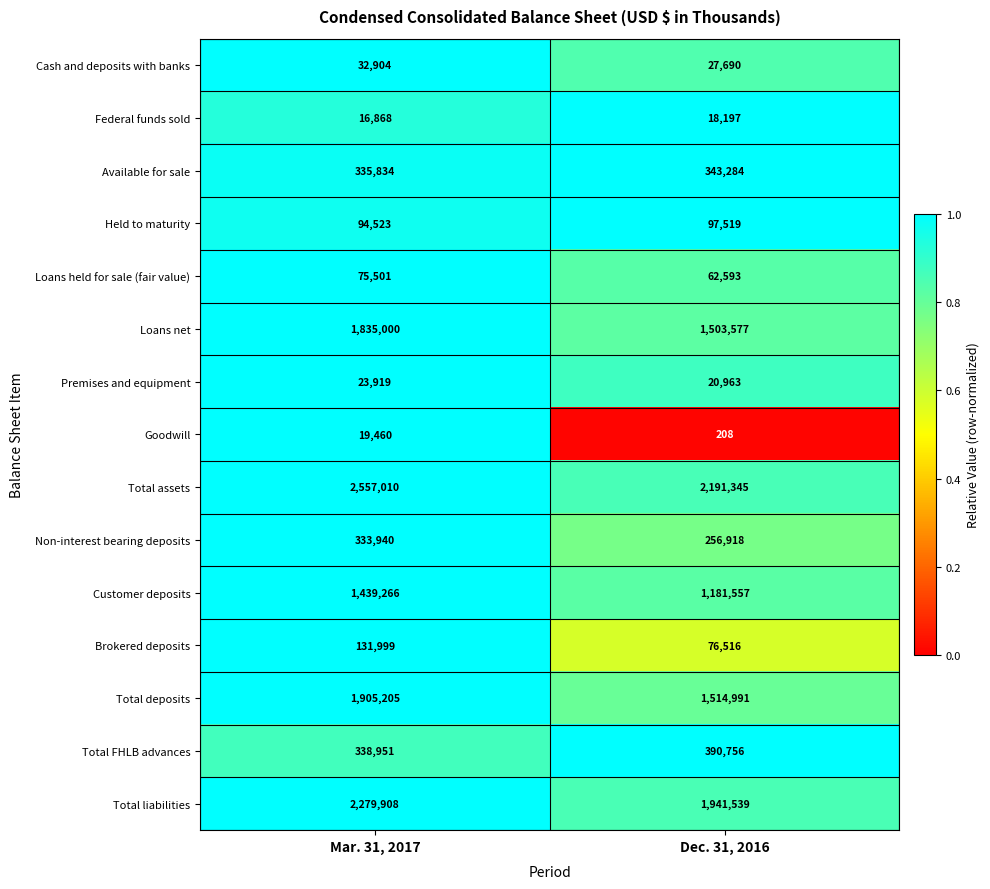

How many values in the Total deposits series are below 1905205?

1